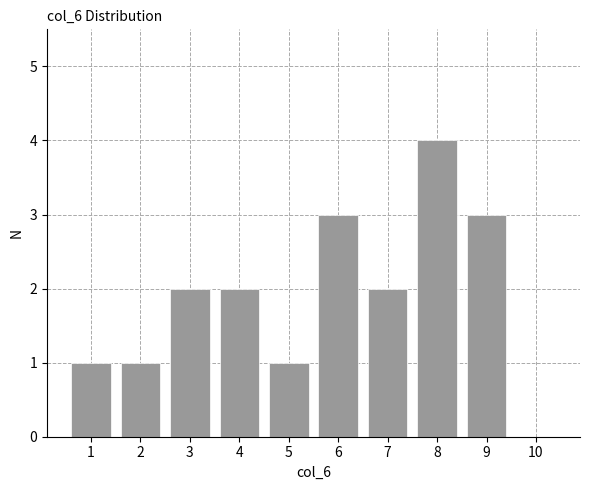

Reading right to left, list all the values displayed in this chart.

10=0	9=3	8=4	7=2	6=3	5=1	4=2	3=2	2=1	1=1